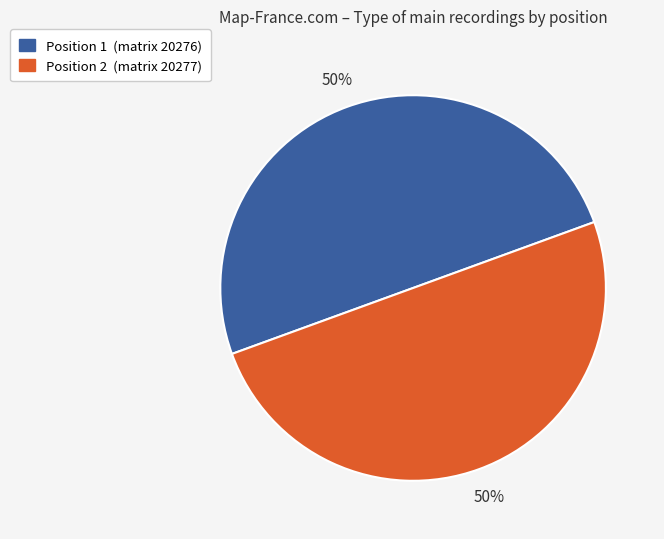

True or false: Position 1 (matrix 20276) accounts for 50% of the total.

True